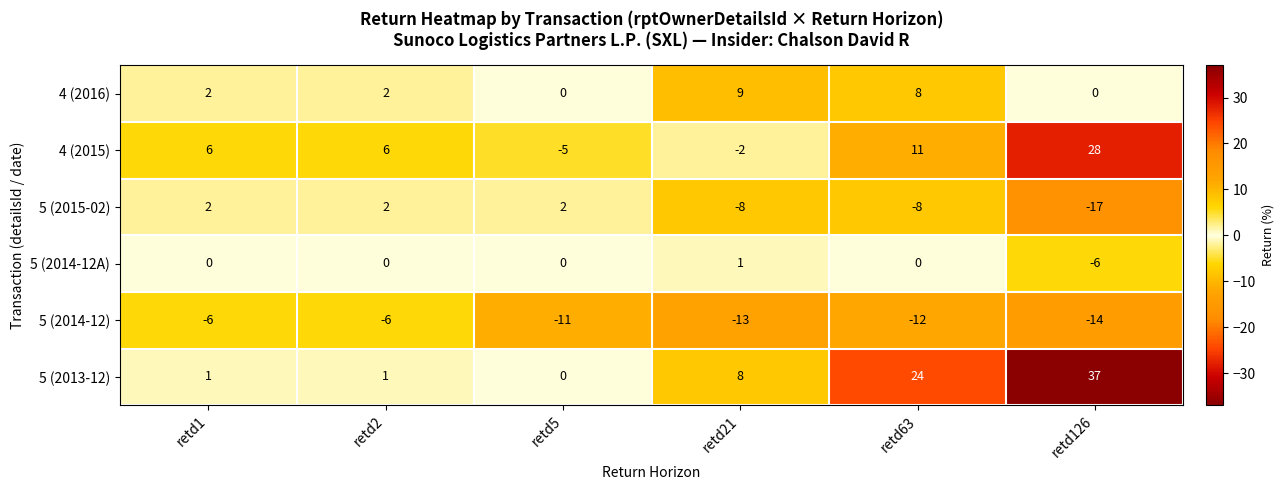

What is the difference between the maximum and minimum values in the 5 (2013-12) series?

37